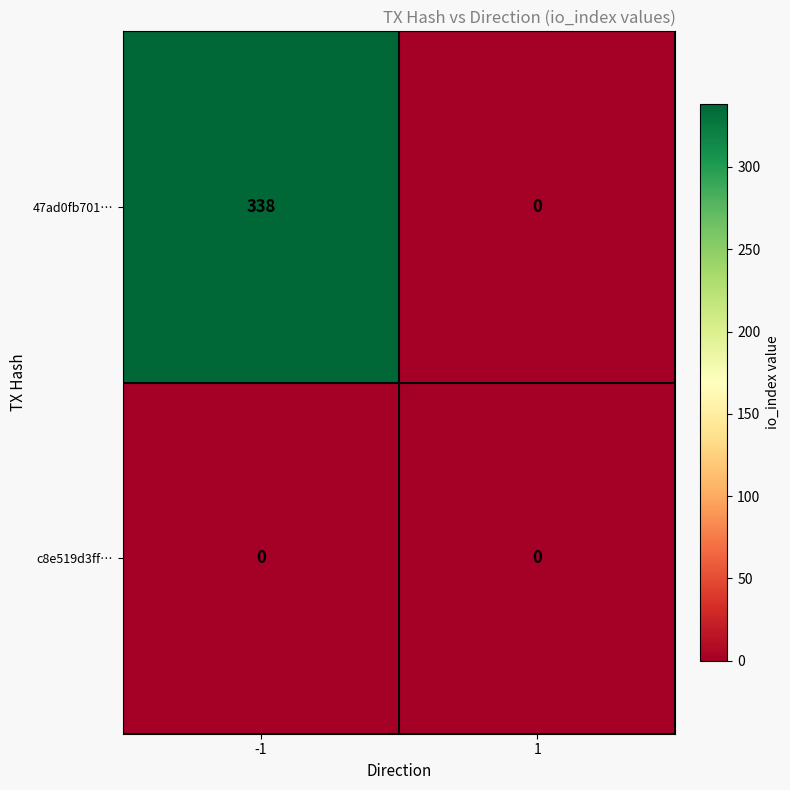

What is the sum of all 47ad0fb701… values?

338